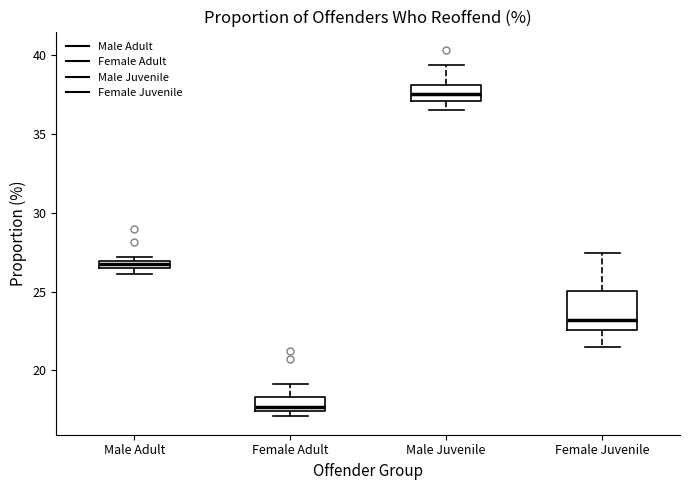

Where is the upper edge of the box for Male Juvenile on the y-axis? The values are not printed on the chart, so give them approximately, as read against the axis.

38.0